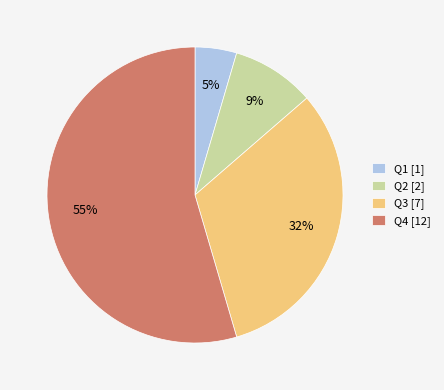

Combined, do Q1 [1] and Q3 [7] account for over 50%?

No